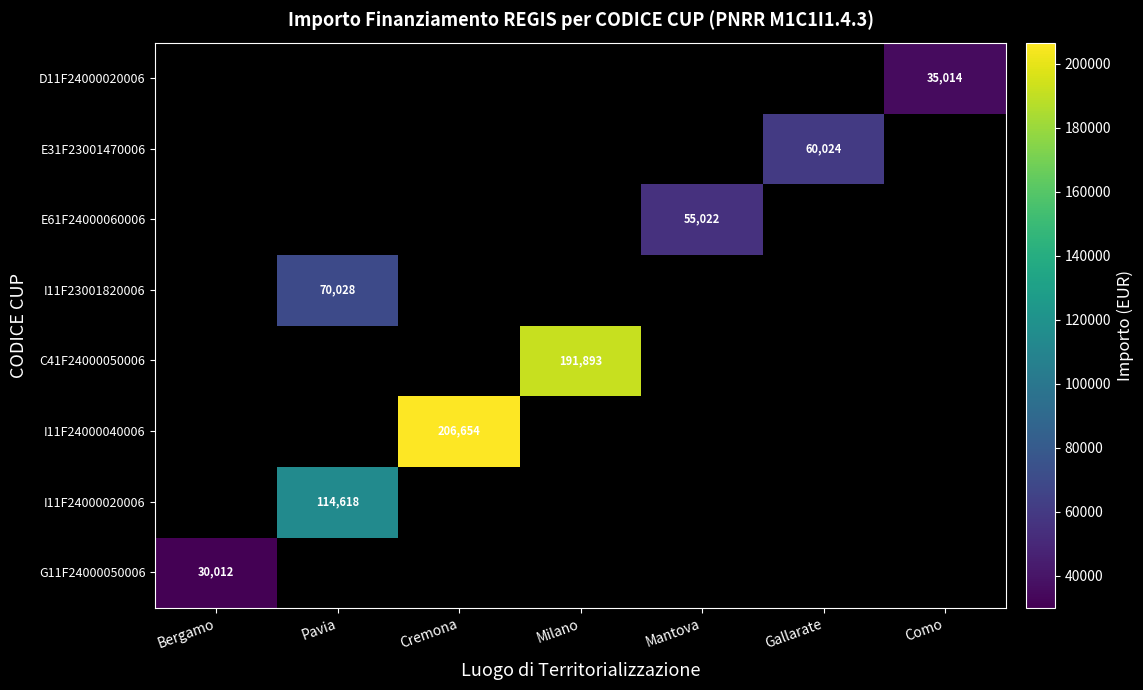

What is the smallest value displayed?

30012.0